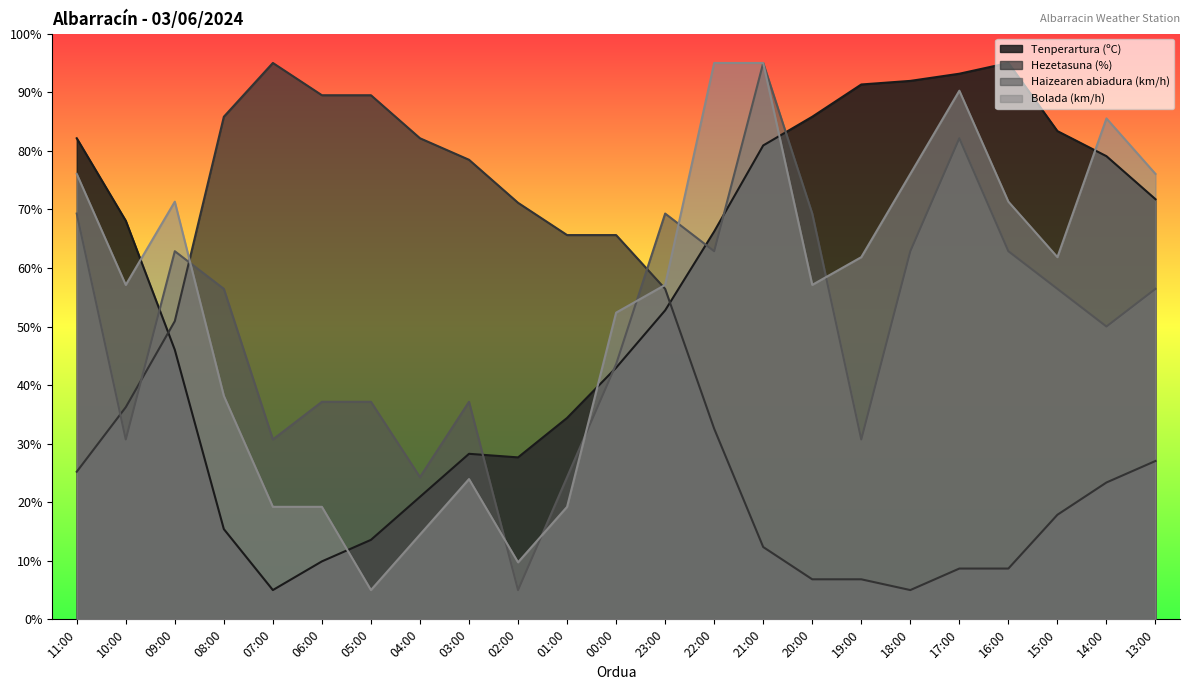

At which category is the sum across all series the highest?

21:00